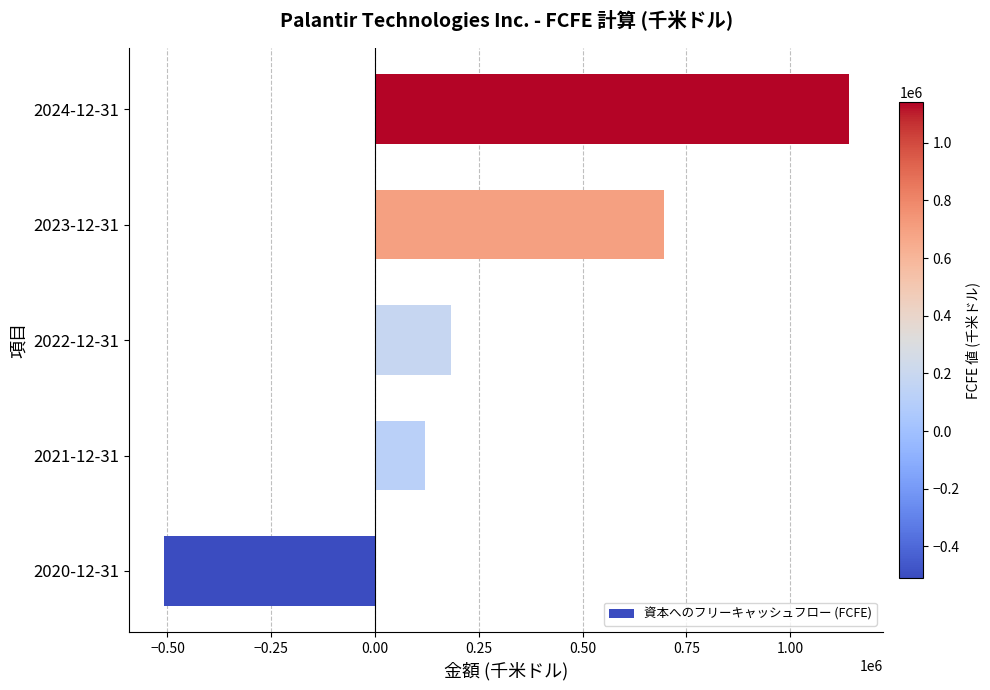

Where is the data nearest to the value 315878?

2022-12-31